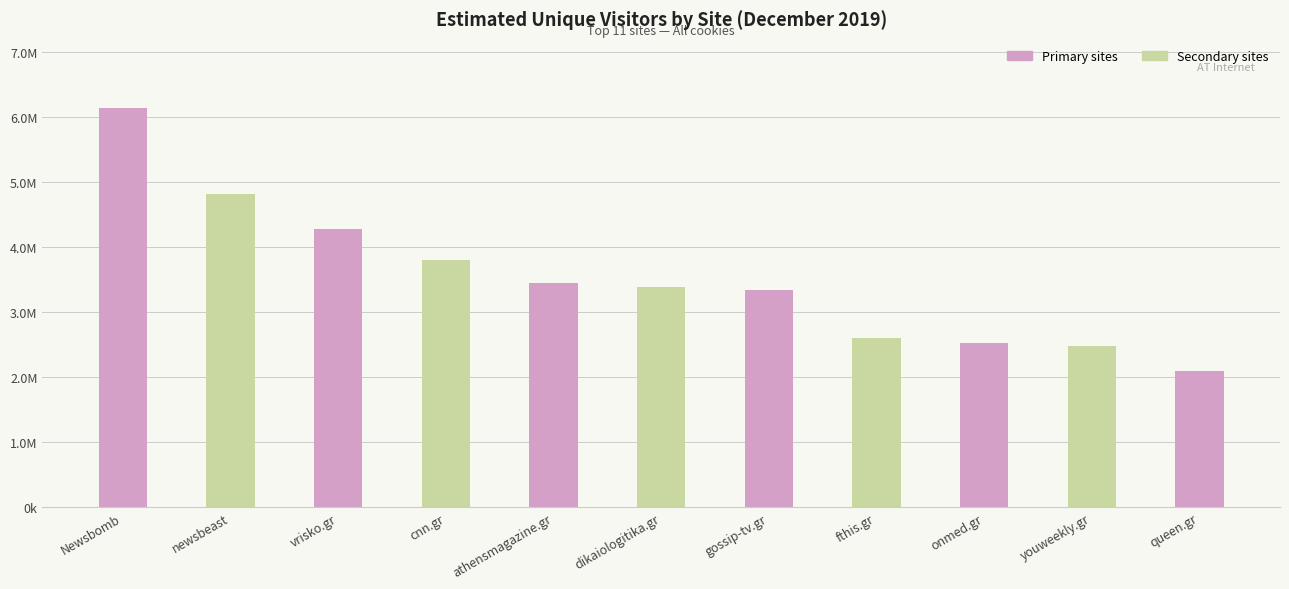

True or false: the data shows 2108597 at athensmagazine.gr.

False